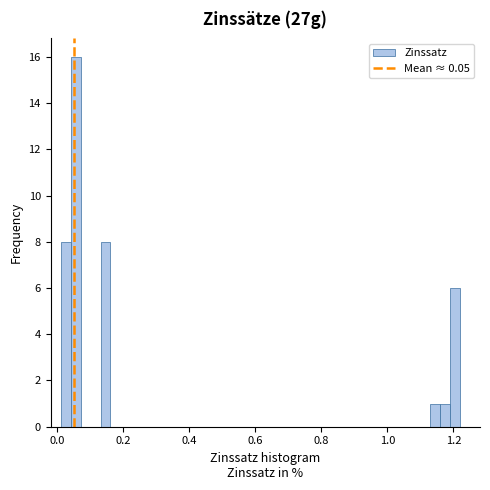

Around what value on the x-axis is the tallest bar? Give the approximate position of its centre, as read against the axis.

0.06